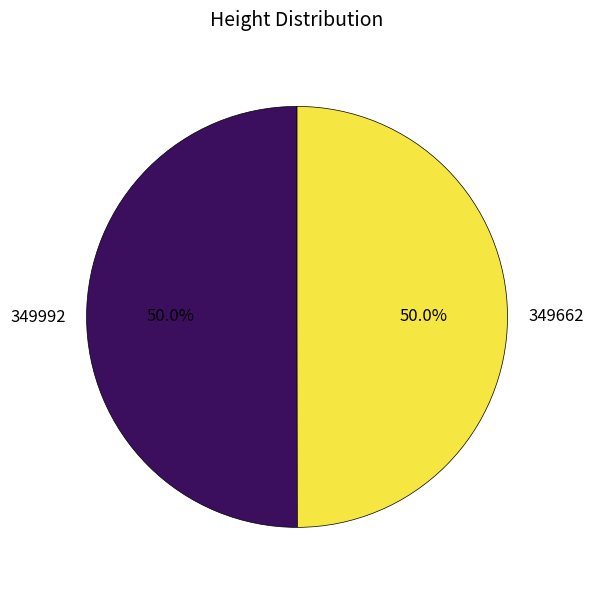

What percentage is NOT represented by 349662?

50.0%